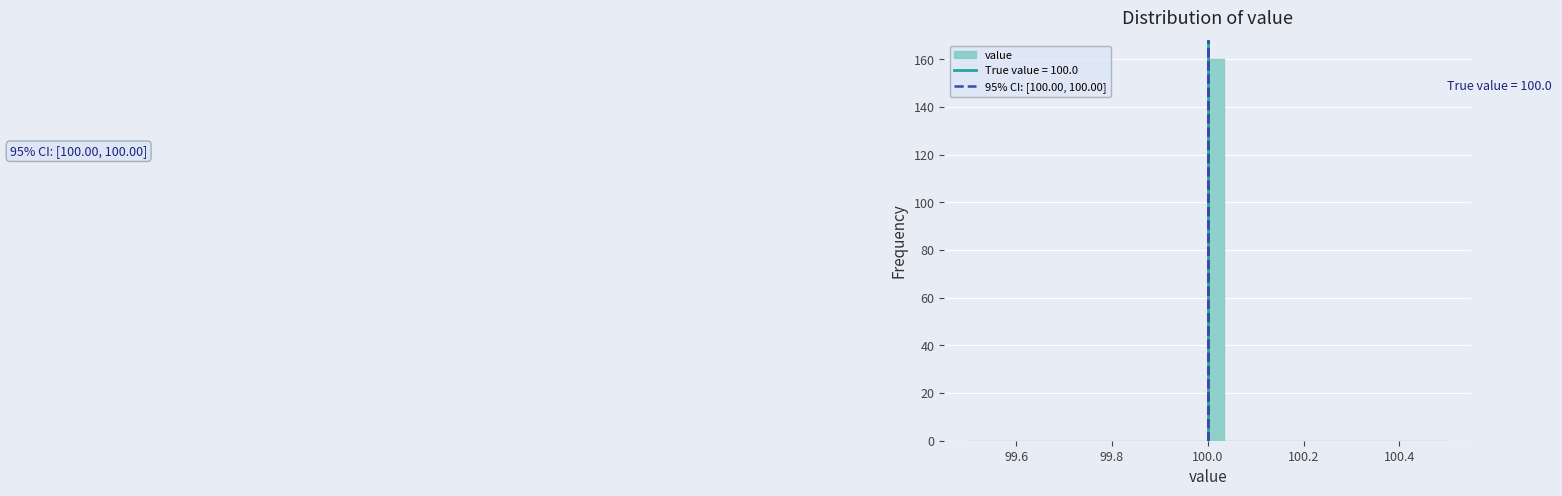

Around what value on the x-axis is the tallest bar? Give the approximate position of its centre, as read against the axis.

100.02